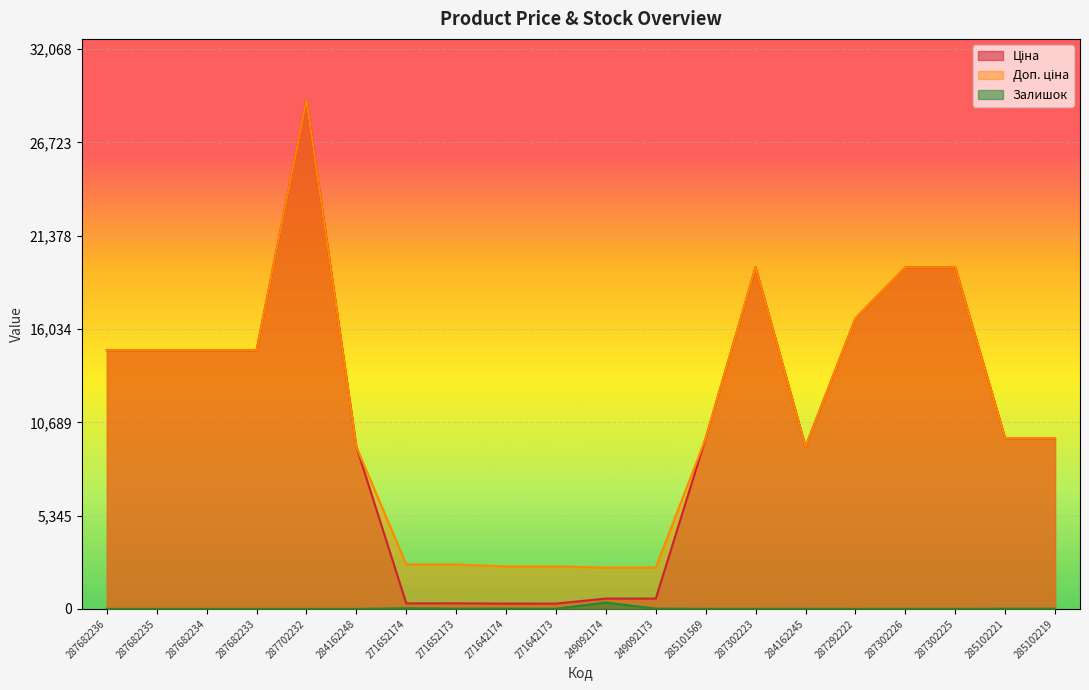

At which category is the sum across all series the highest?

287702232